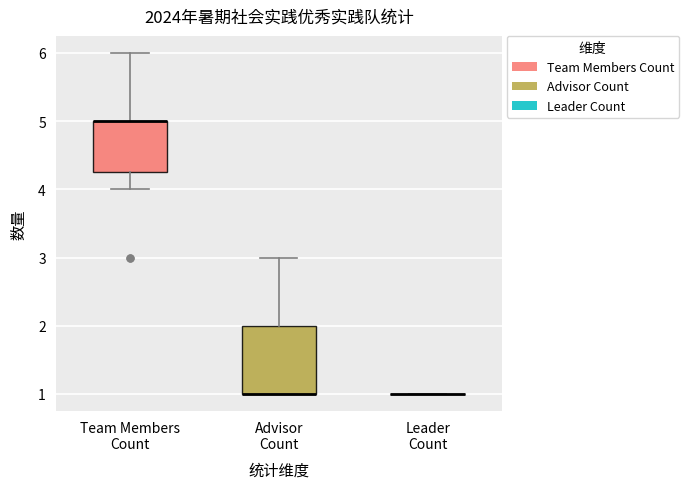

Which box is the tallest, from its lower edge to its upper edge?

Advisor Count